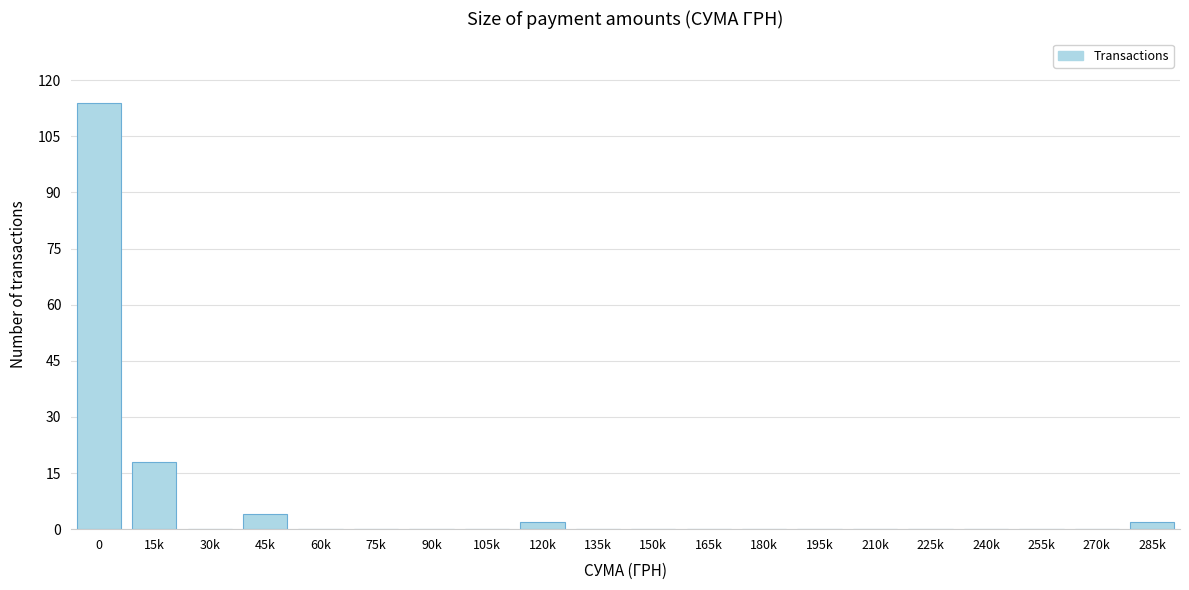

Reading left to right, extract all data points from this chart.

0=114	15k=18	30k=0	45k=4	60k=0	75k=0	90k=0	105k=0	120k=2	135k=0	150k=0	165k=0	180k=0	195k=0	210k=0	225k=0	240k=0	255k=0	270k=0	285k=2